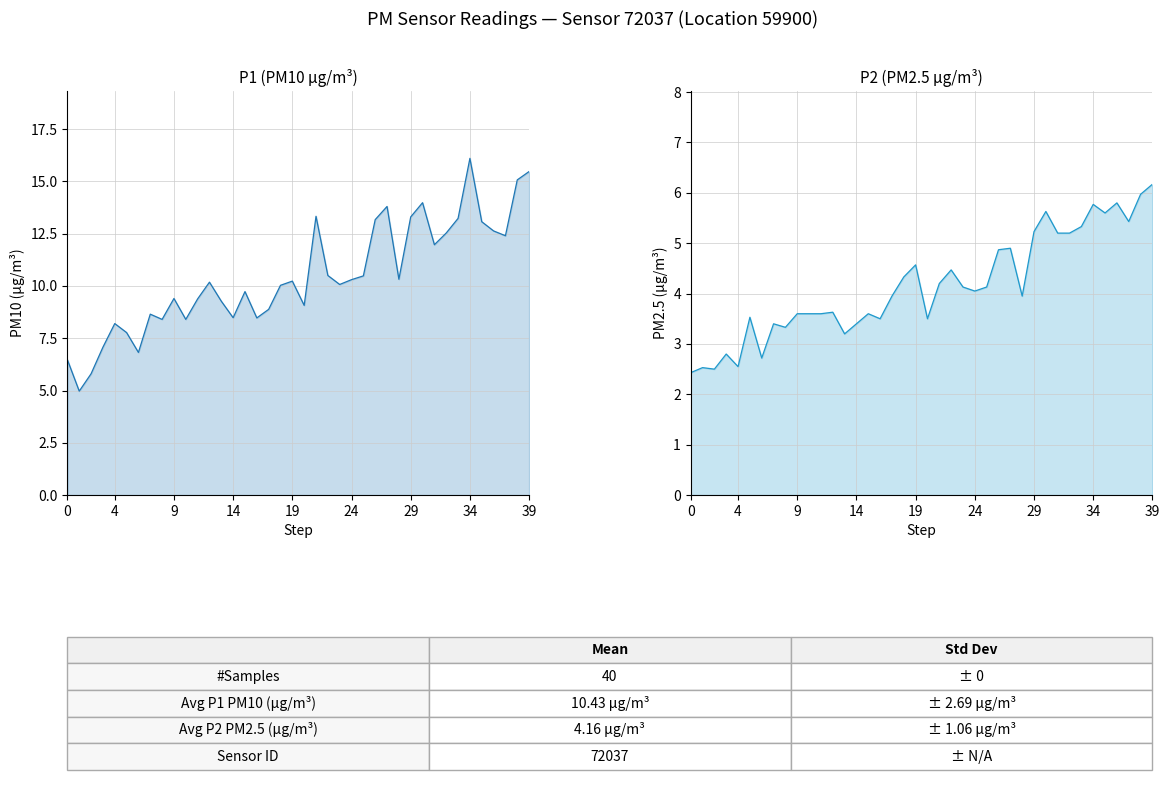

The value of P1 at 32 is 8.5. True or false?

False